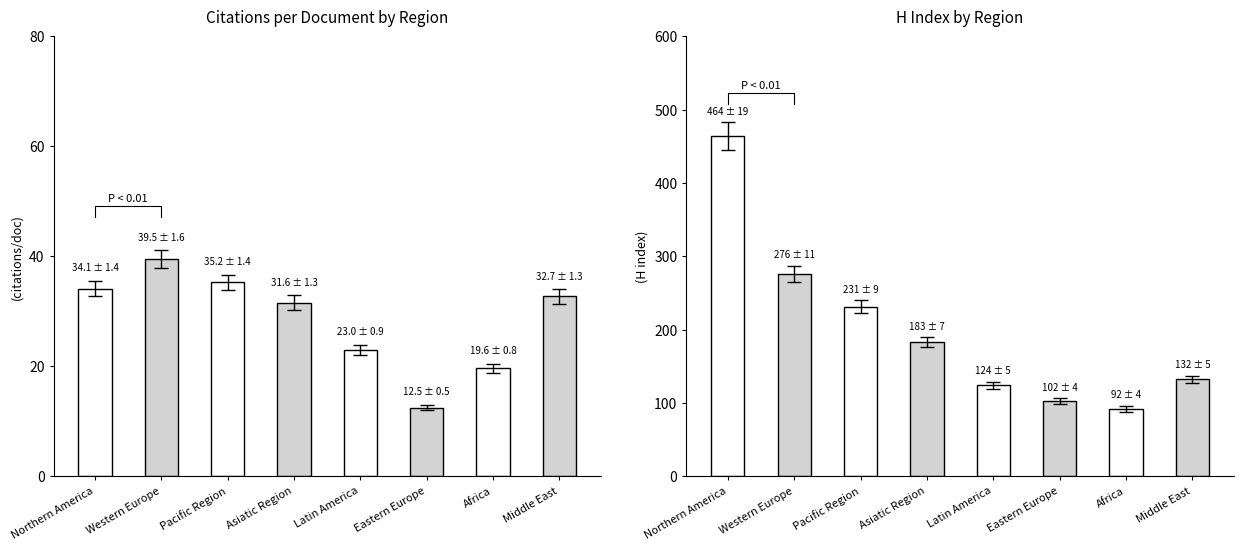

Which series has the largest range (max minus min)?

H index